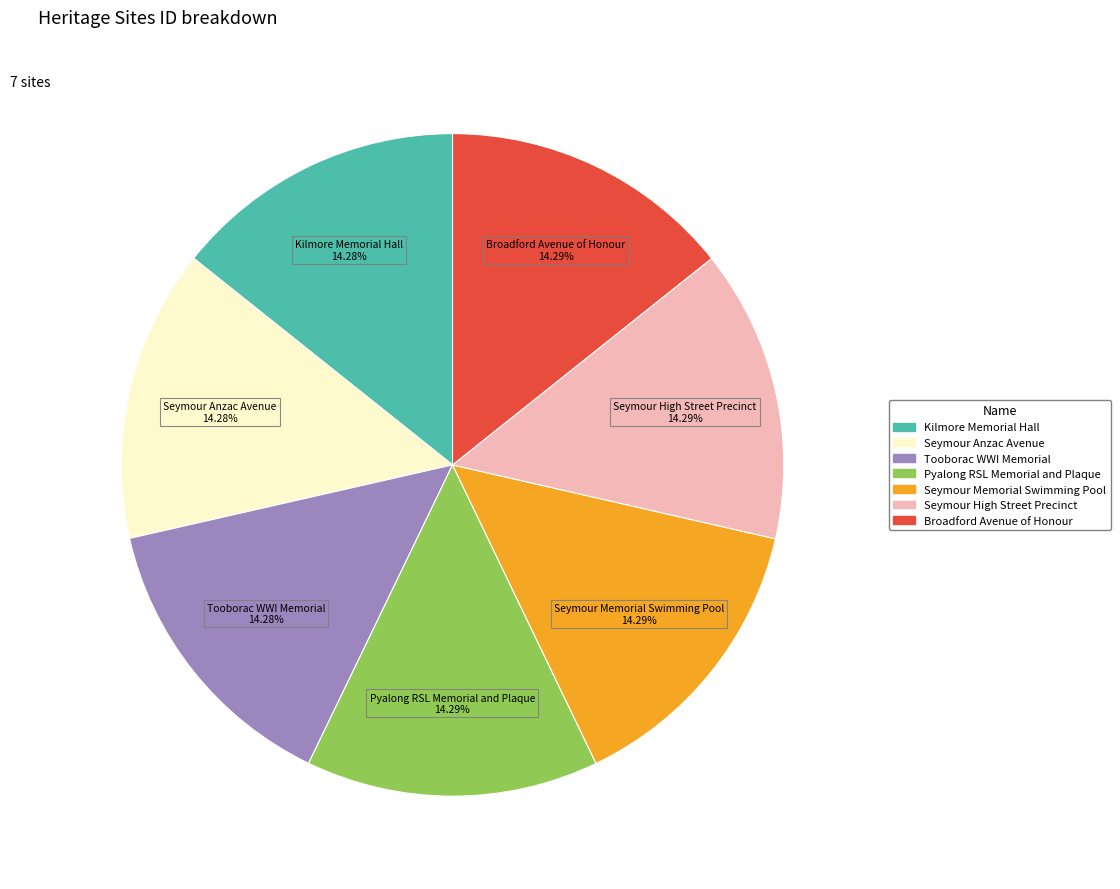

What percentage is the Kilmore Memorial Hall slice, to the nearest percent?

14%